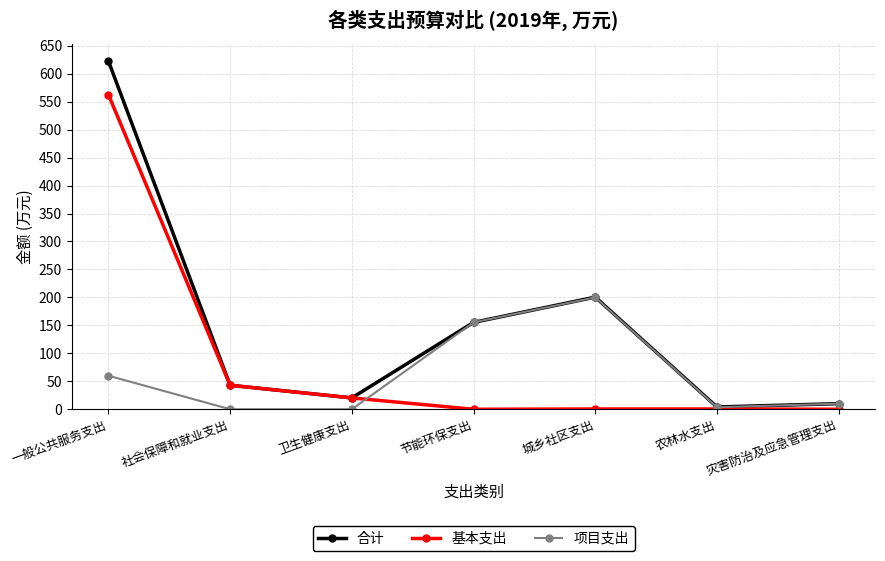

What is the total value across all series at 城乡社区支出?

401.0